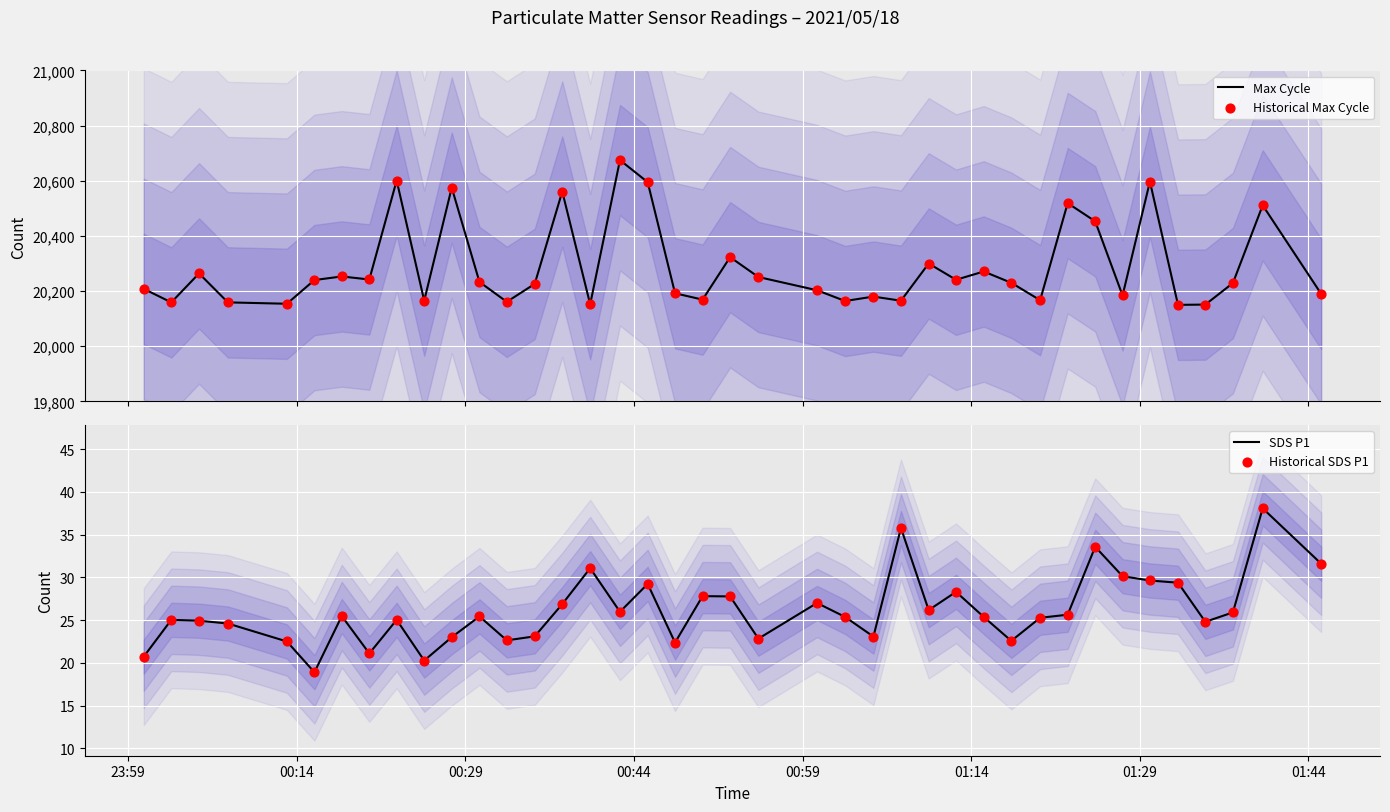

Which series has the largest total across all categories?

Max Cycle